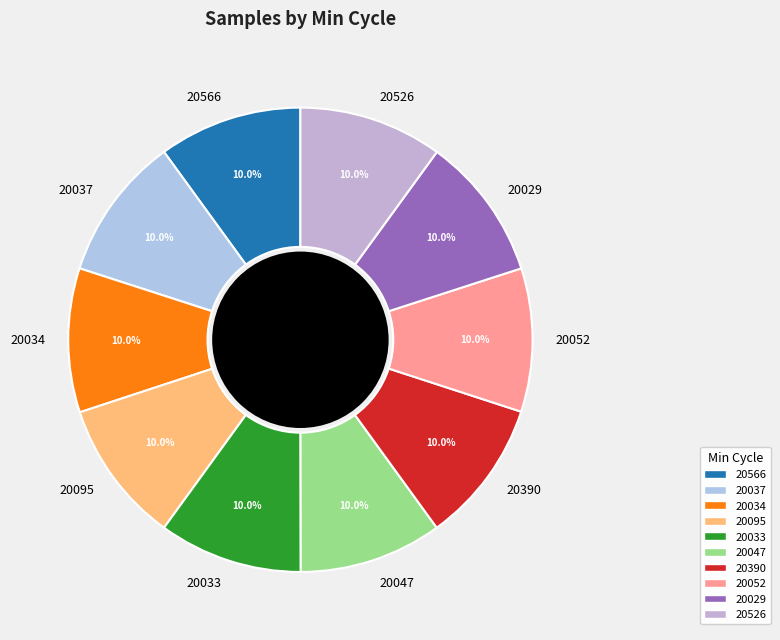

Is 20033 the majority of the pie?

No